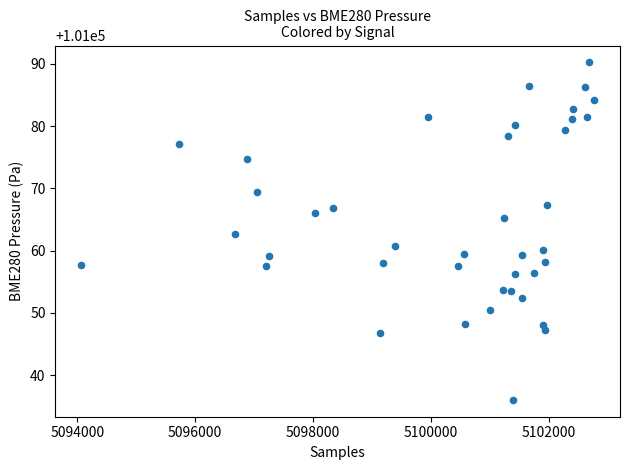

What is the range of X values (max minus min)?

8715.0